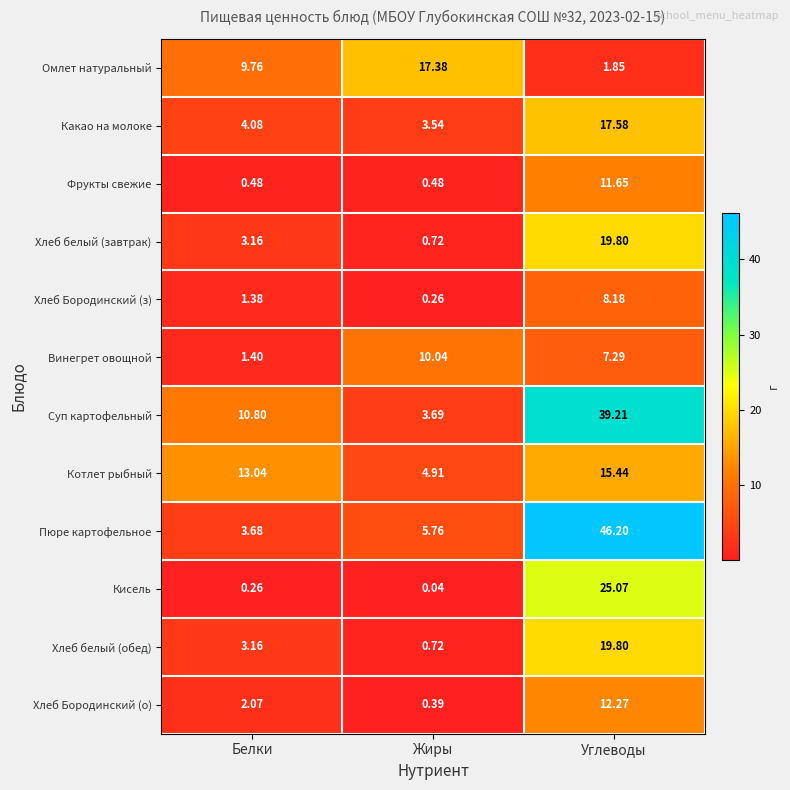

What is the spread (max minus min) of values at Жиры?

17.3